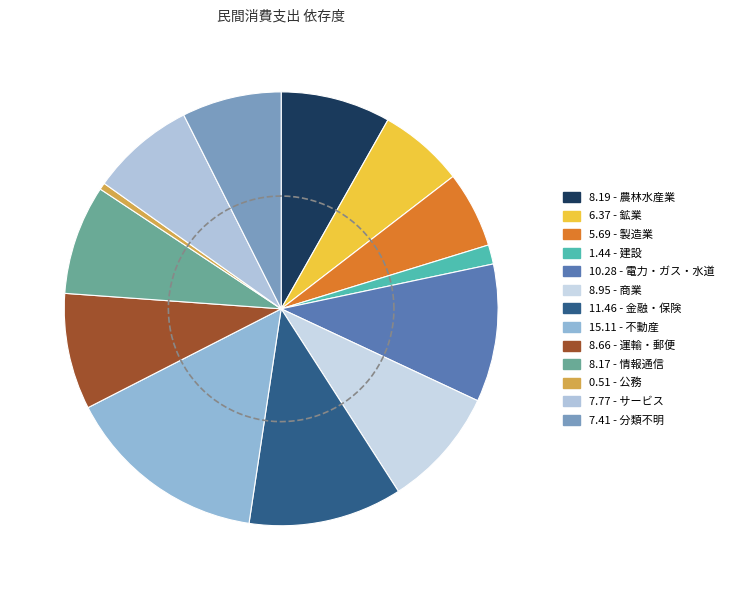

Is there a majority slice in this chart?

No